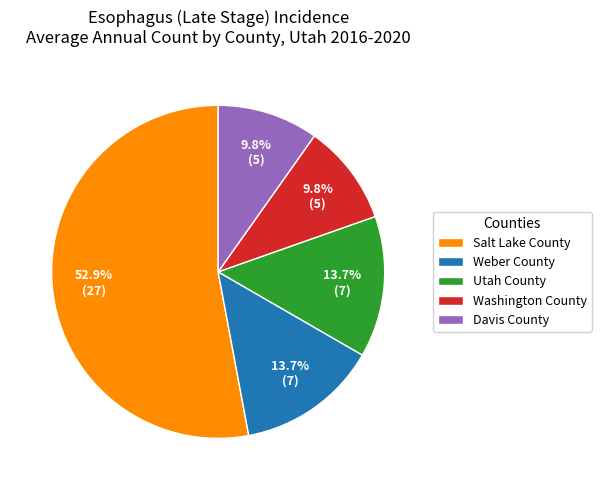

Approximately how many times larger is the value at Davis County compared to Utah County?

0.7